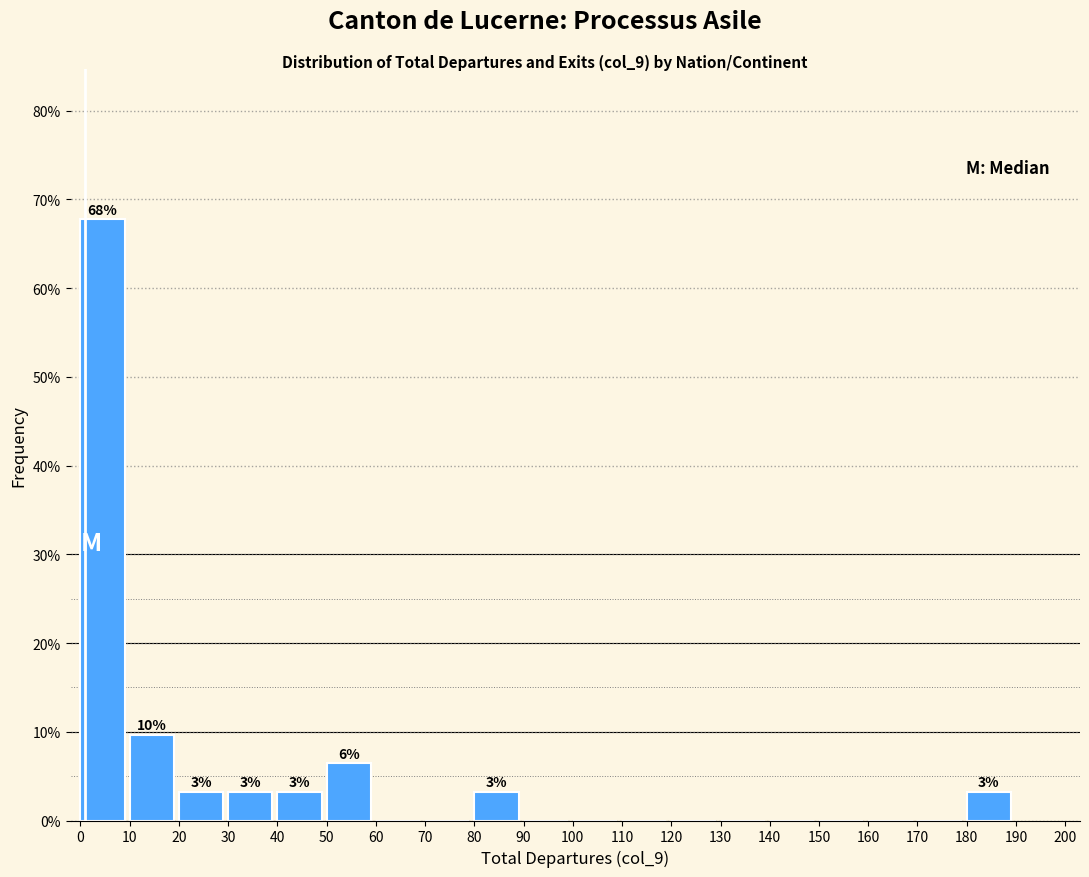

Over which range of the x-axis is the bar tallest?

0 to 10